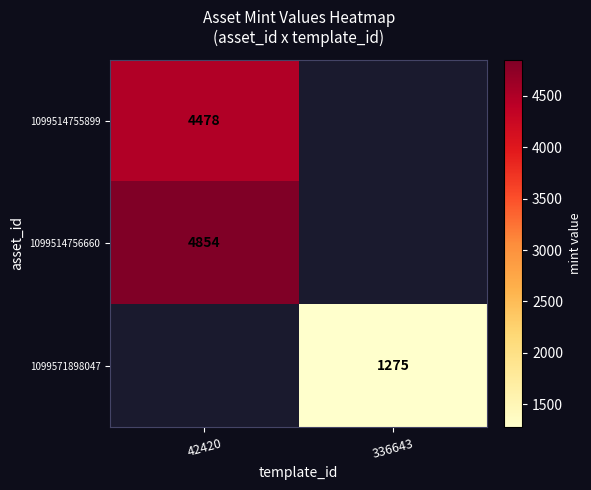

Is the value of 1099571898047 at 336643 greater than the value of 1099514756660 at 42420?

No